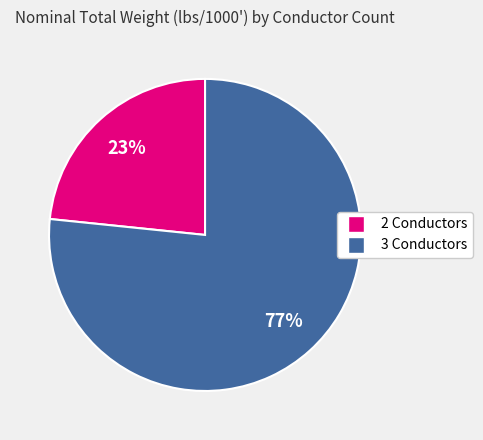

What is the largest slice in the pie chart?

3 Conductors